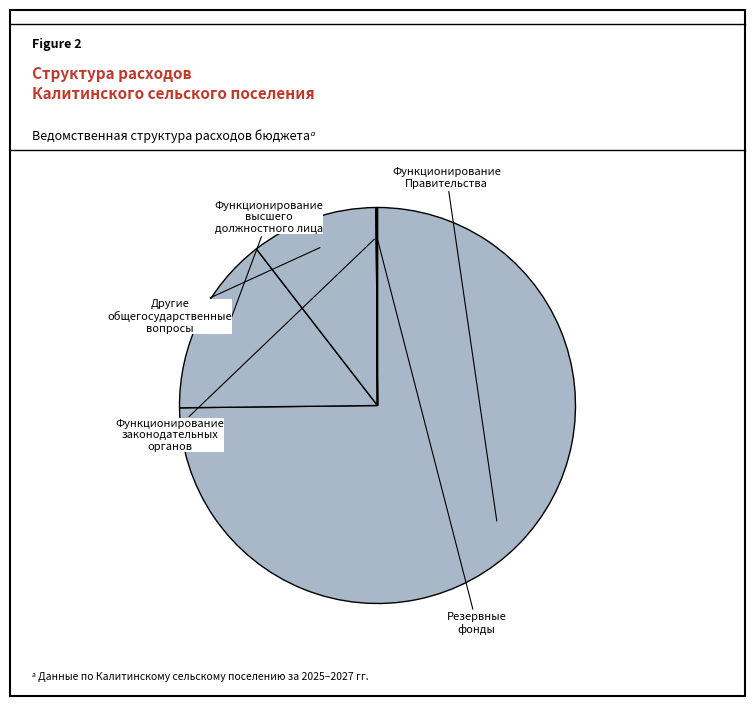

What percentage is NOT represented by Функционирование Правительства?

25.2%